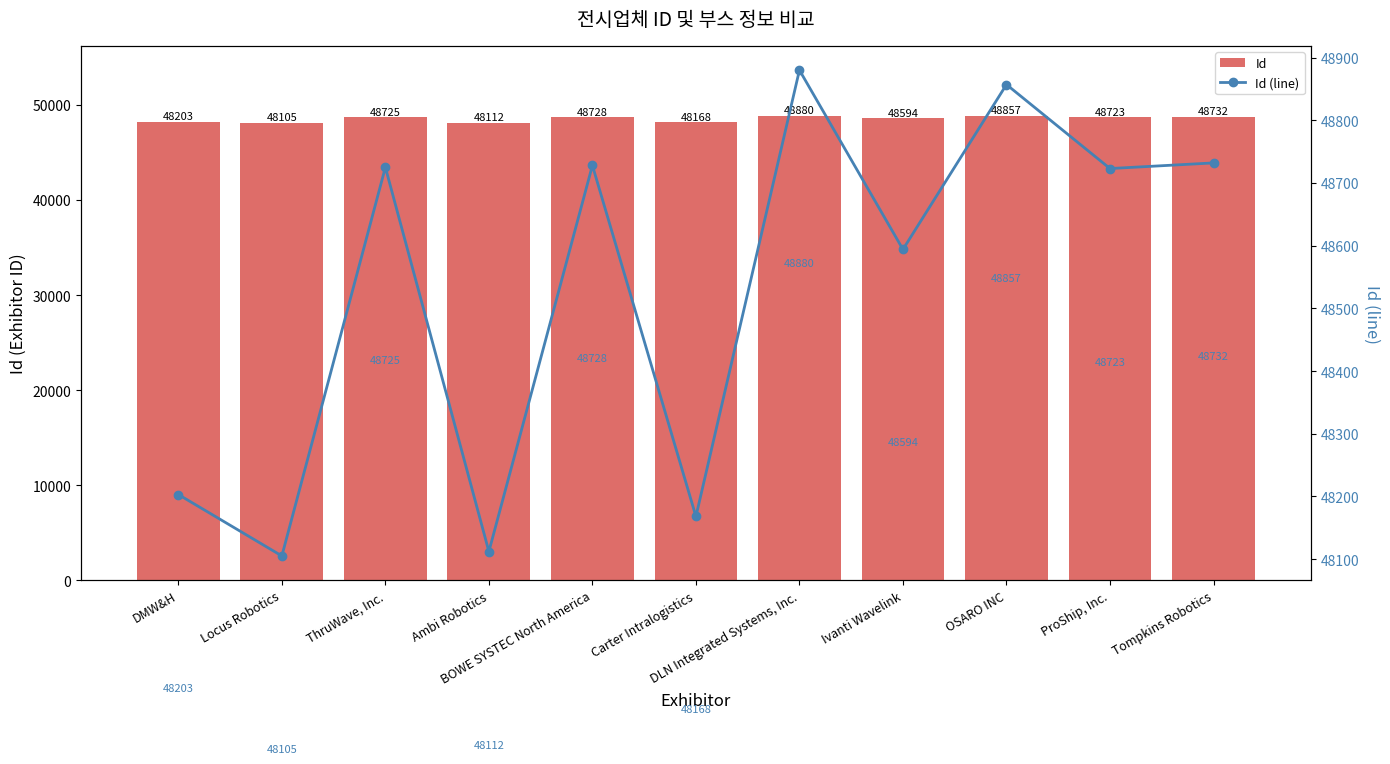

Rank the series at Carter Intralogistics from lowest to highest value.

Id, Id (line)